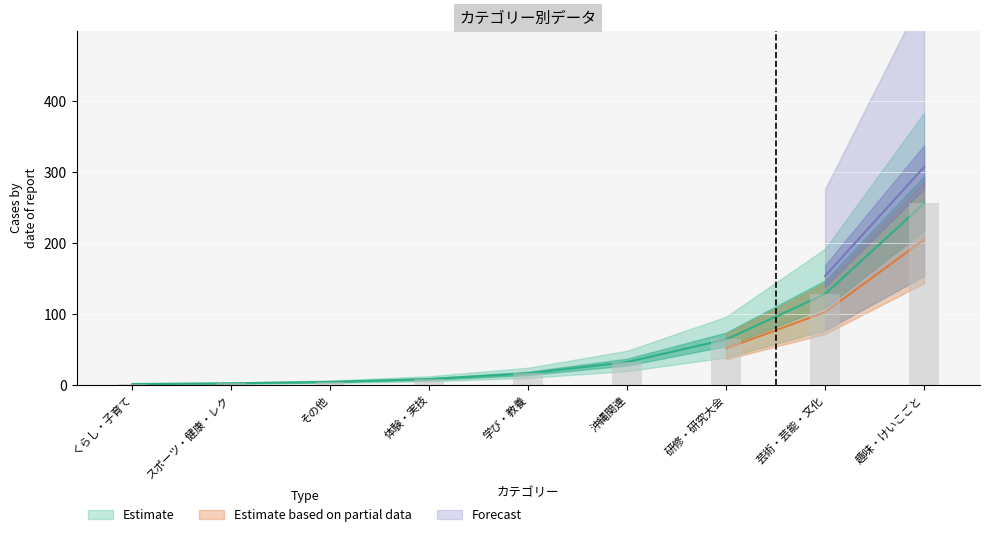

At which label does スポーツ・健康・レク reach its peak?

くらし・子育て